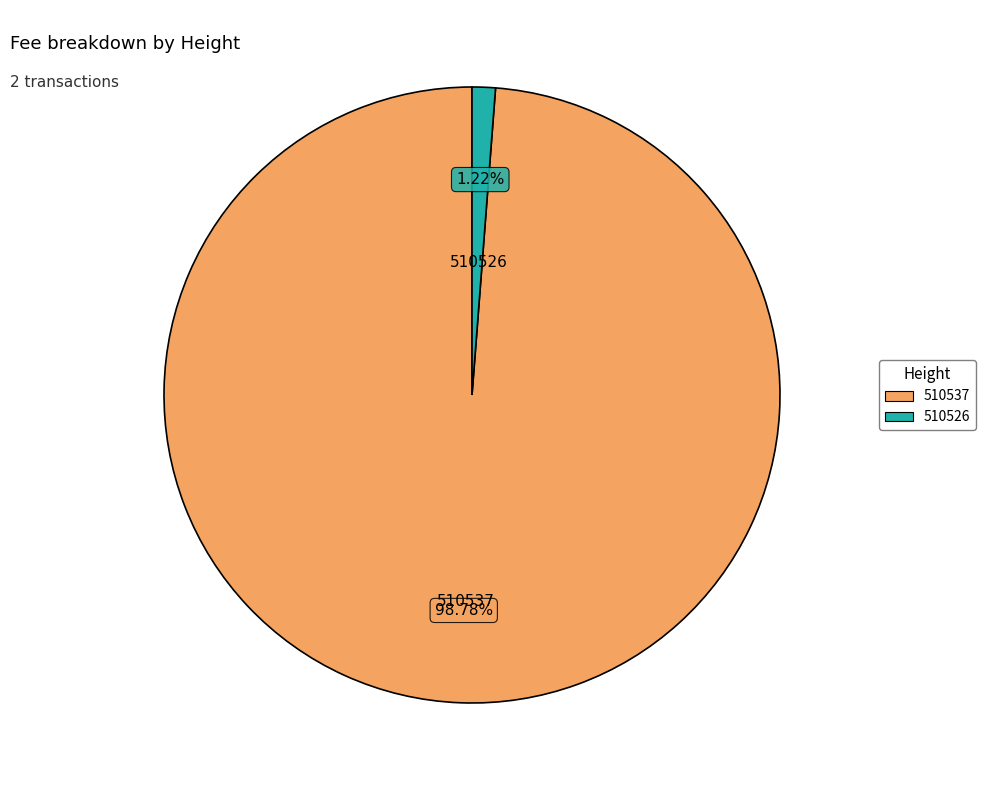

What is the largest slice in the pie chart?

510537